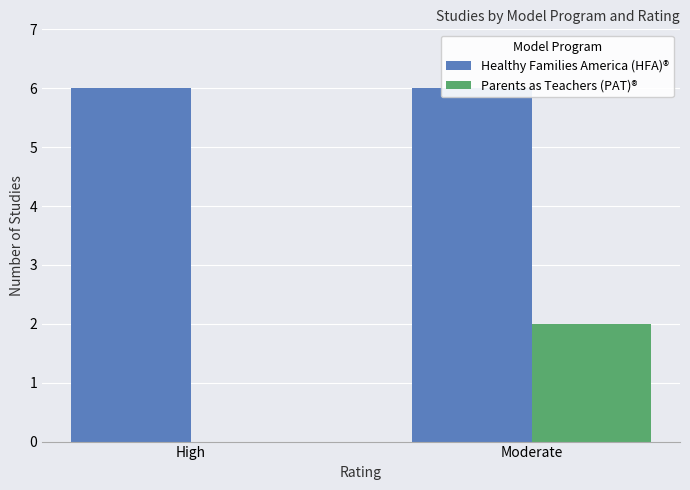

True or false: Healthy Families America (HFA)® has a value of 1 at High.

False